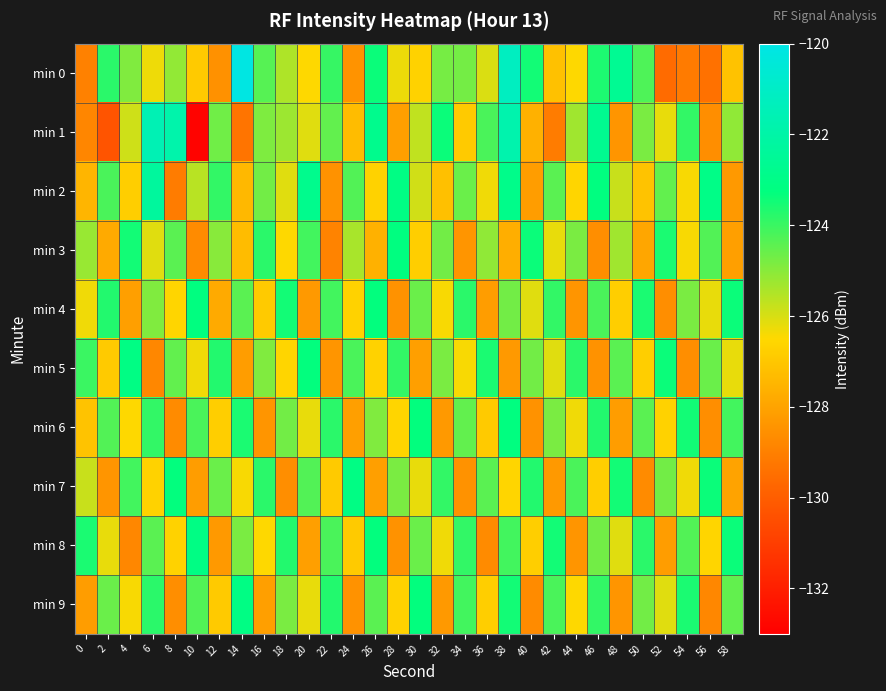

Between 12 and 58, which series saw the biggest shift?

min 8